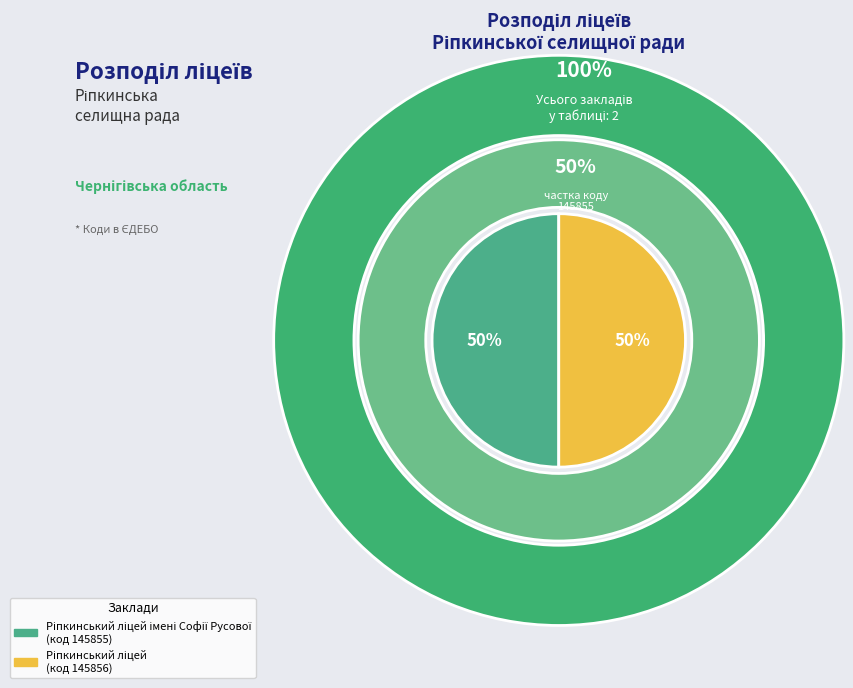

What percentage is NOT represented by Ріпкинський ліцей імені Софії Русової?

50.0%